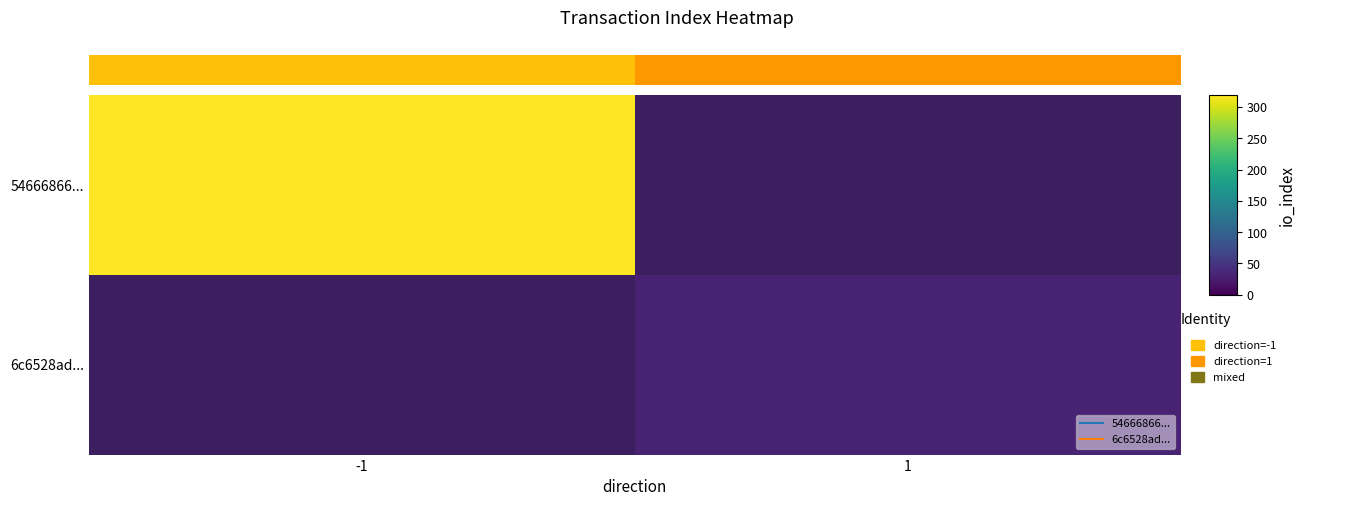

What is the maximum value shown in the chart?

319.0